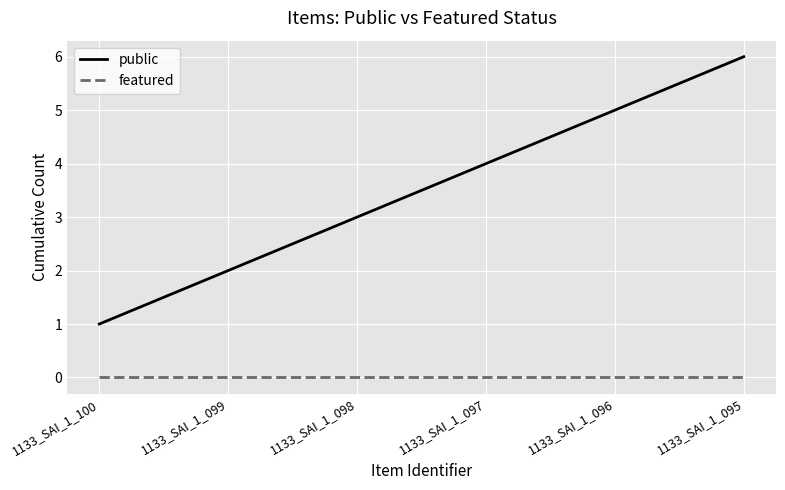

At which category is the sum across all series the highest?

1133_SAI_1_095